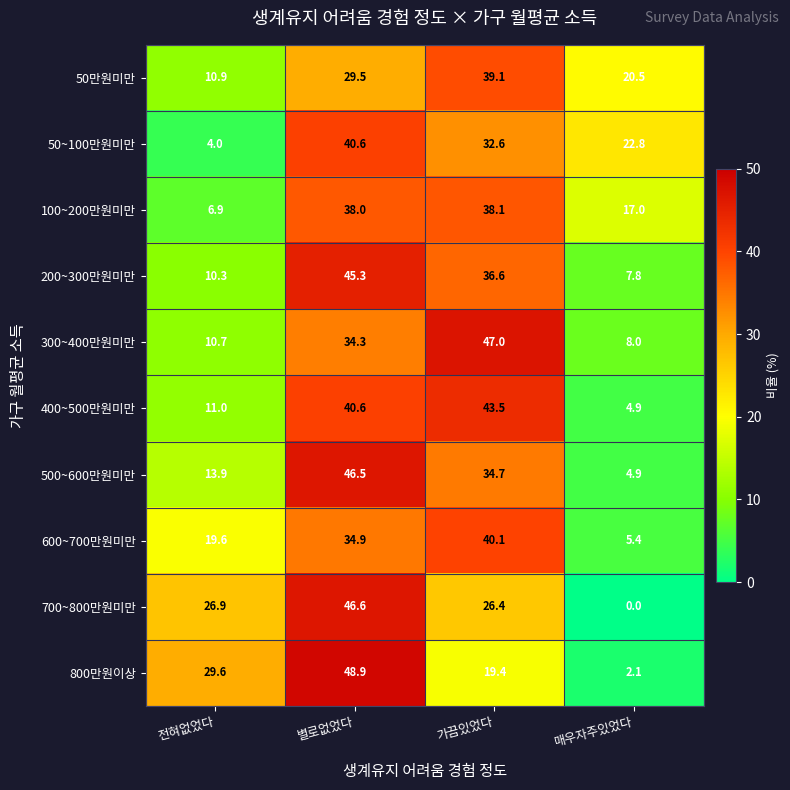

What value does the 400~500만원미만 series have at 가끔있었다?

43.5